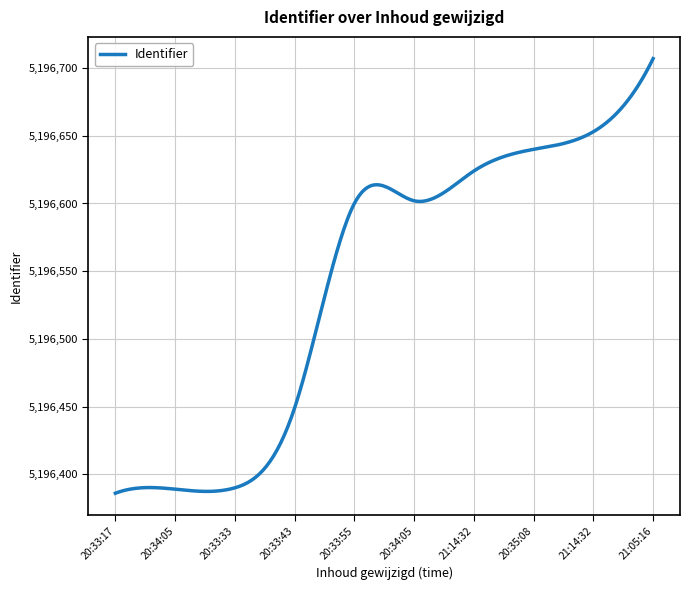

What is the minimum value shown in the chart?

5196386.0